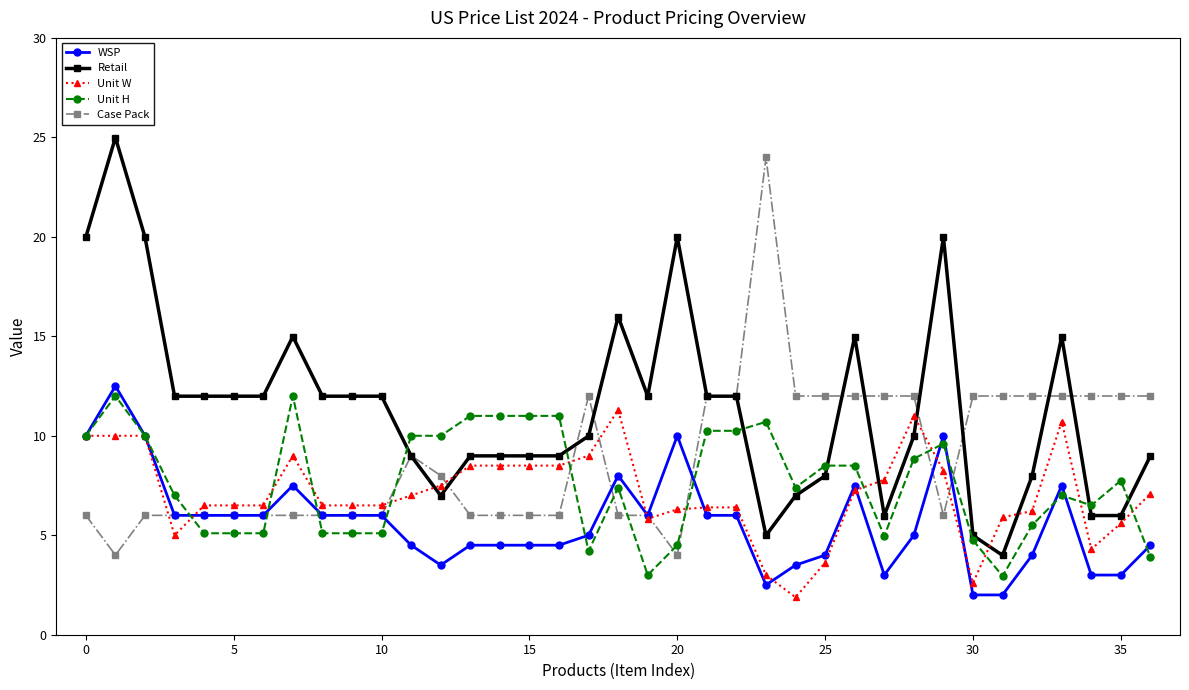

True or false: Unit W and Retail cross at least once.

True